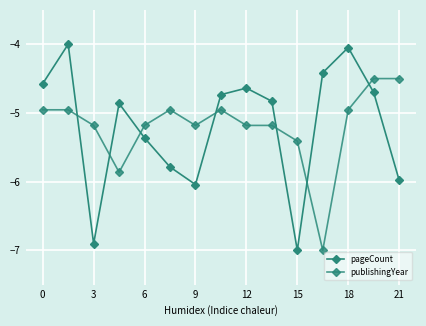

What is the difference between the maximum and minimum values in the publishingYear series?

2.5